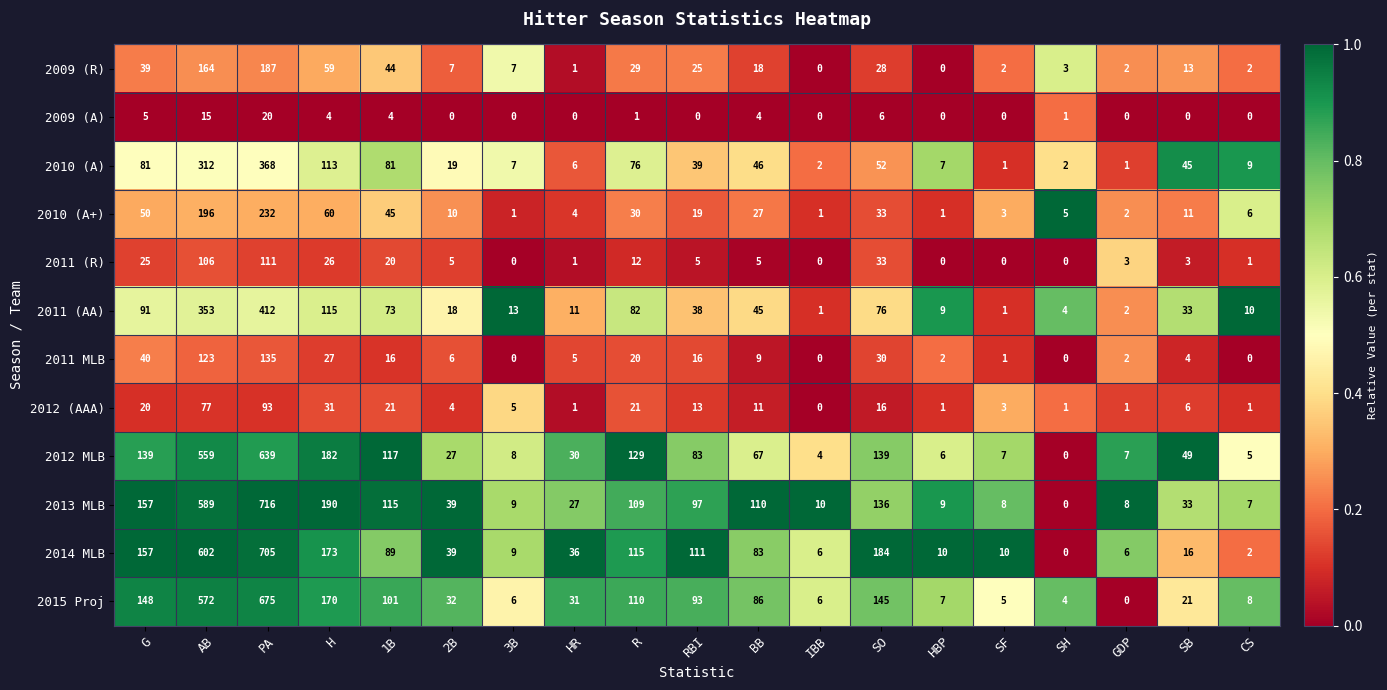

How many data points does each series have?

19